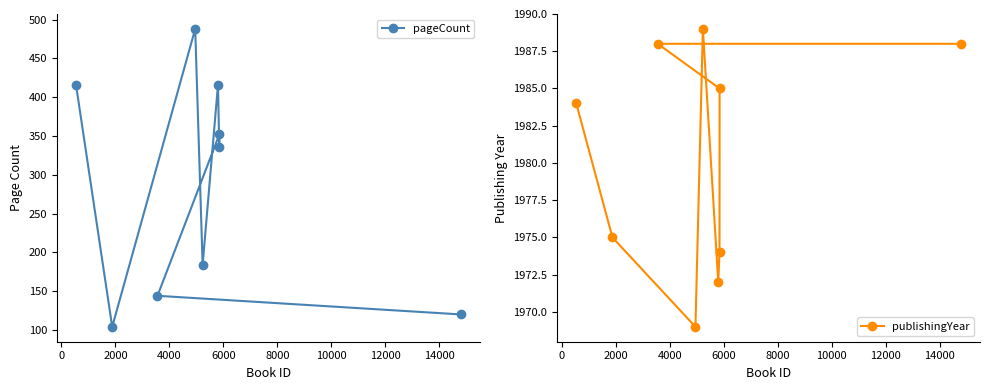

How many series are shown in this chart?

2